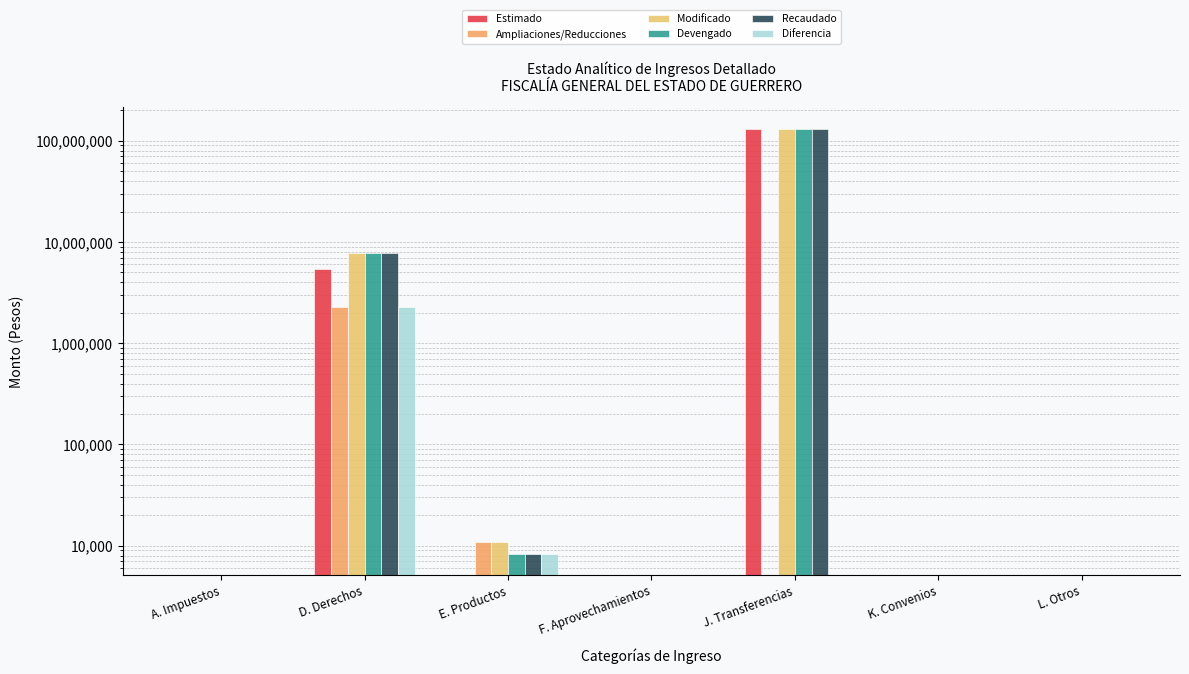

At which label does Recaudado reach its minimum?

A. Impuestos